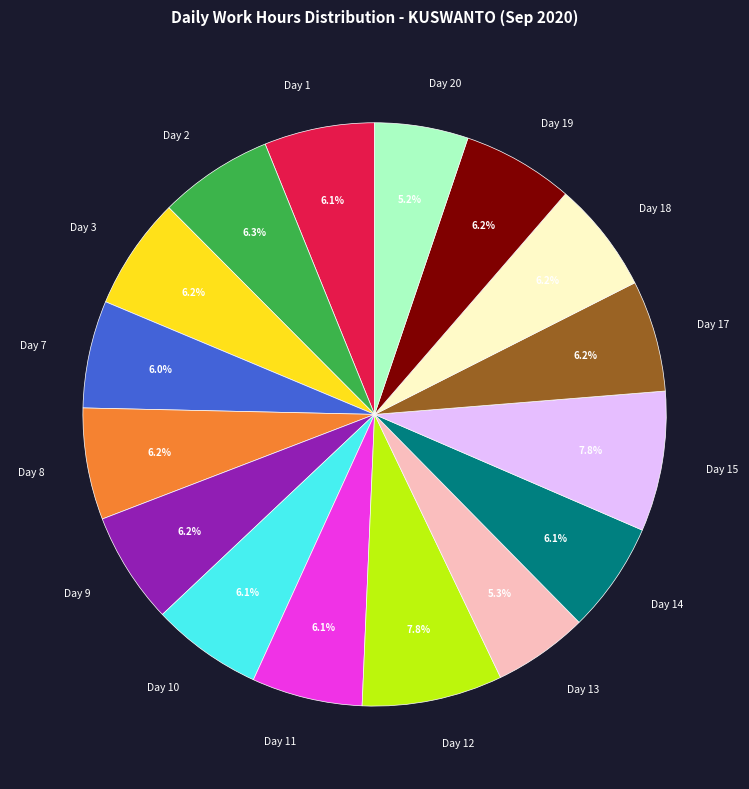

What percentage is NOT represented by Day 13?

94.7%